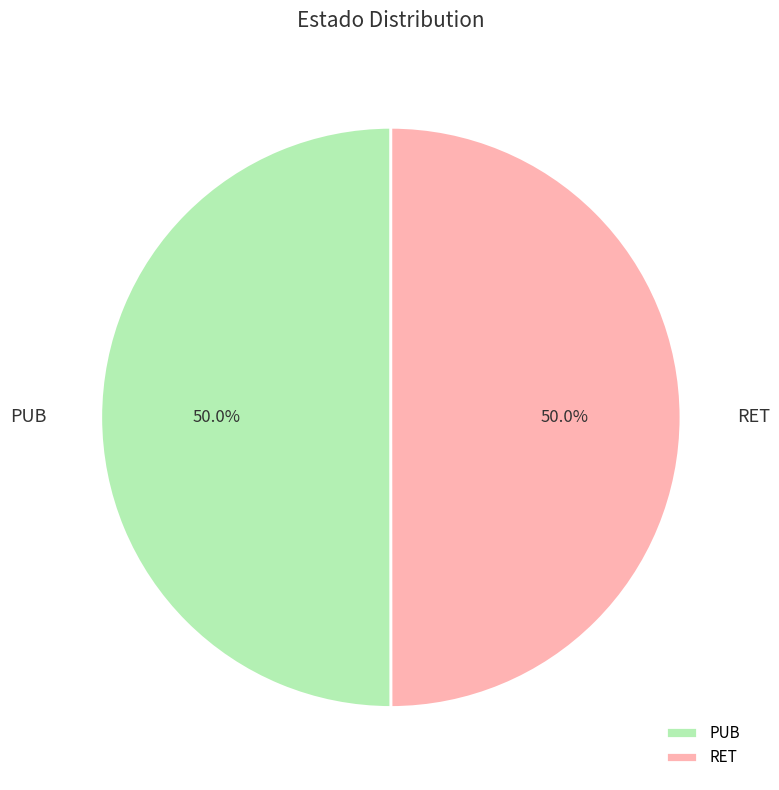

Approximately how many times larger is the value at PUB compared to RET?

1.0